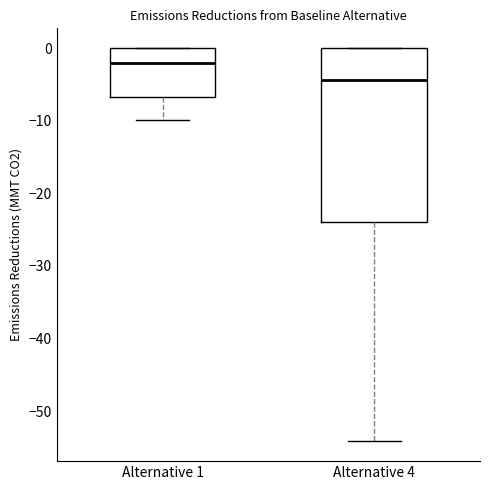

Which box is the tallest, from its lower edge to its upper edge?

Alternative 4